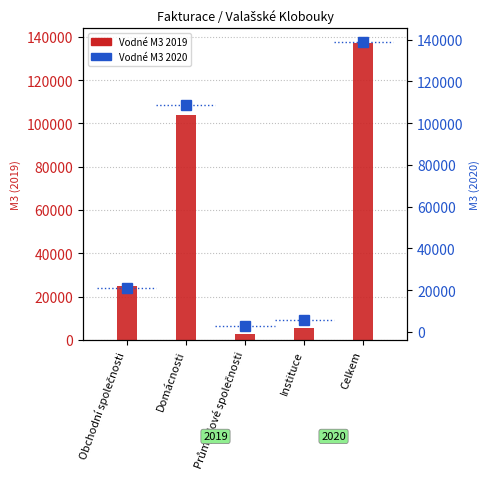

Which category has the highest value across all series?

Celkem